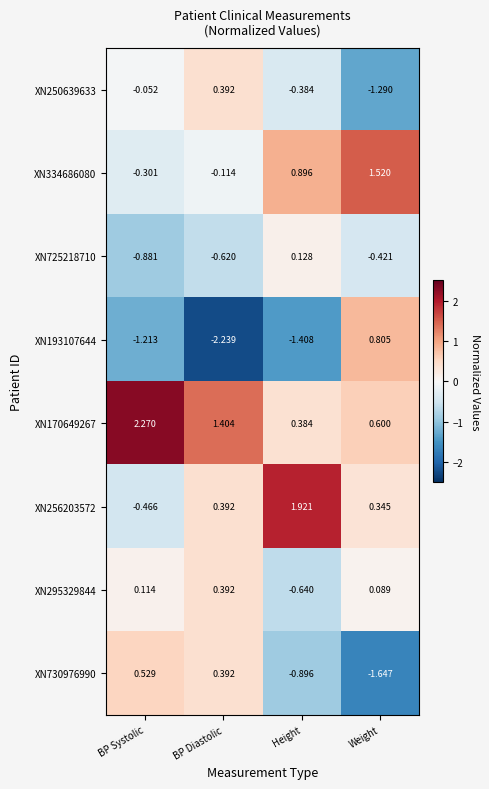

Where is XN193107644 nearest to the value 0?

Weight